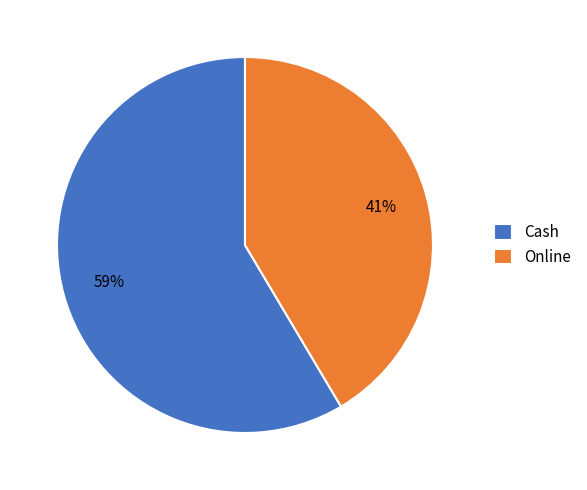

Rank the categories by value from highest to lowest.

Cash, Online